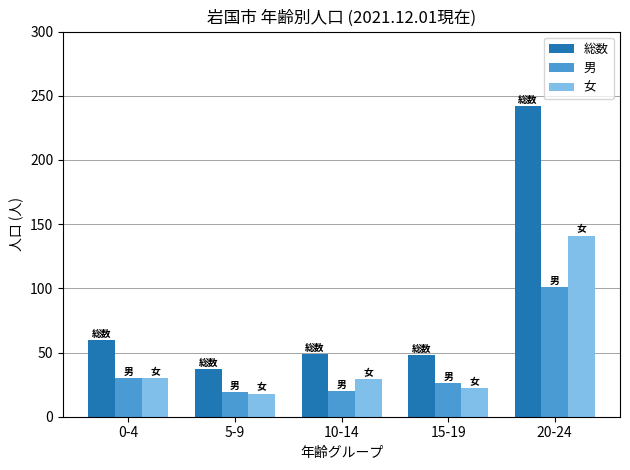

Is the value of 男 at 5-9 greater than the value of 総数 at 0-4?

No